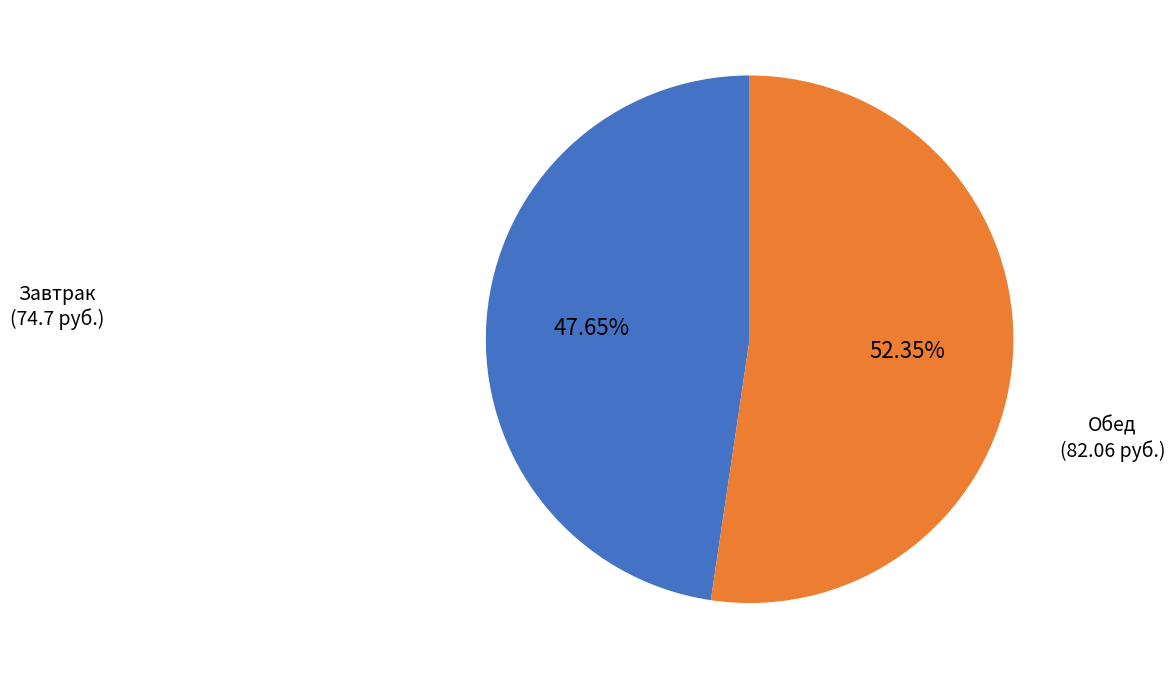

Is there a majority slice in this chart?

Yes